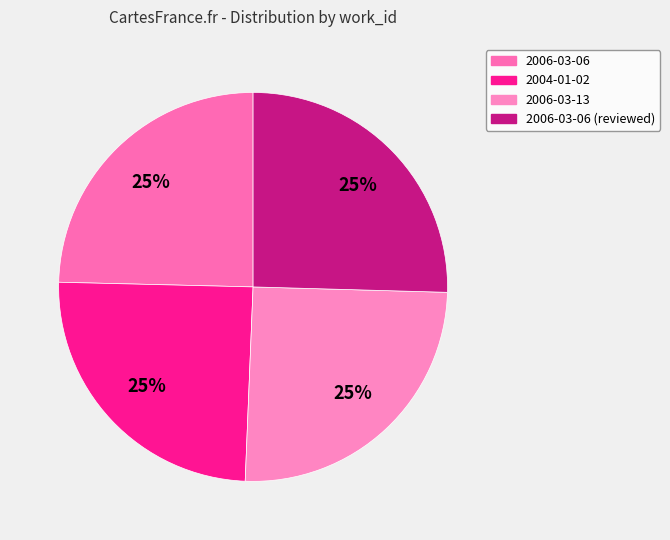

To the nearest percent, what is the combined percentage of 2006-03-06 and 2006-03-06 (reviewed)?

50%